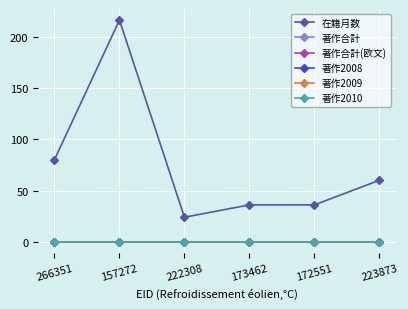

Does the chart have visible grid lines?

Yes